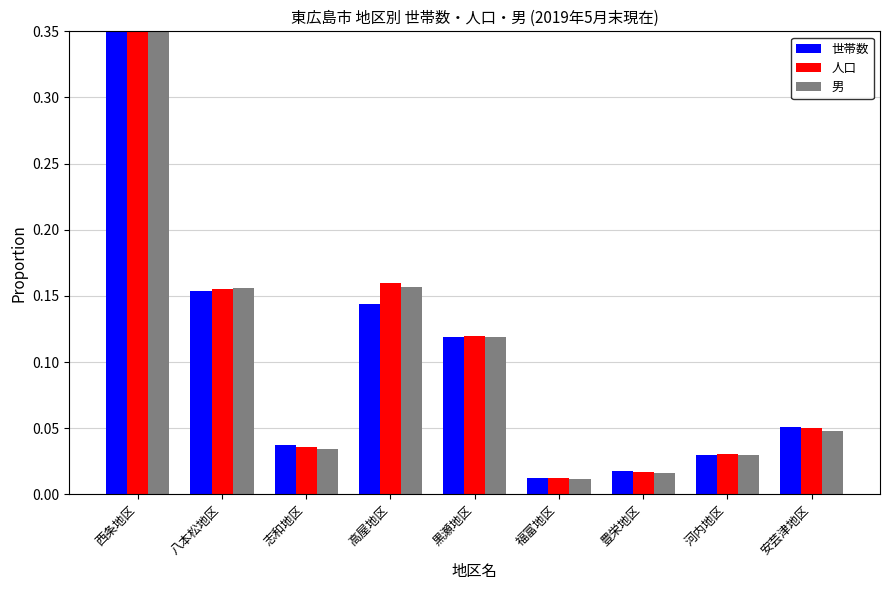

How many bars are there in each group?

3